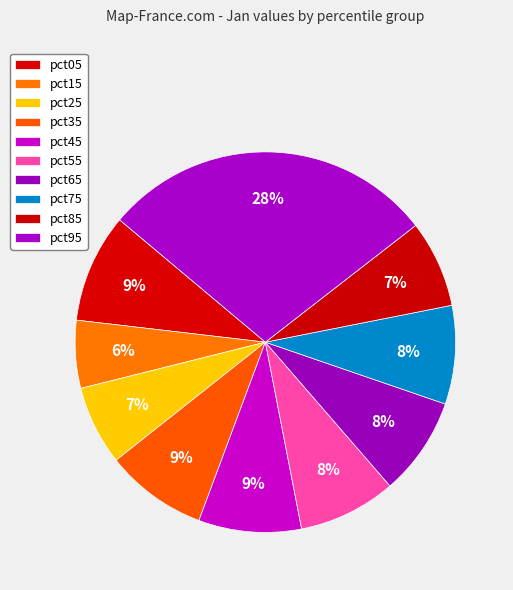

To the nearest percent, what percentage of the pie is pct65?

8%